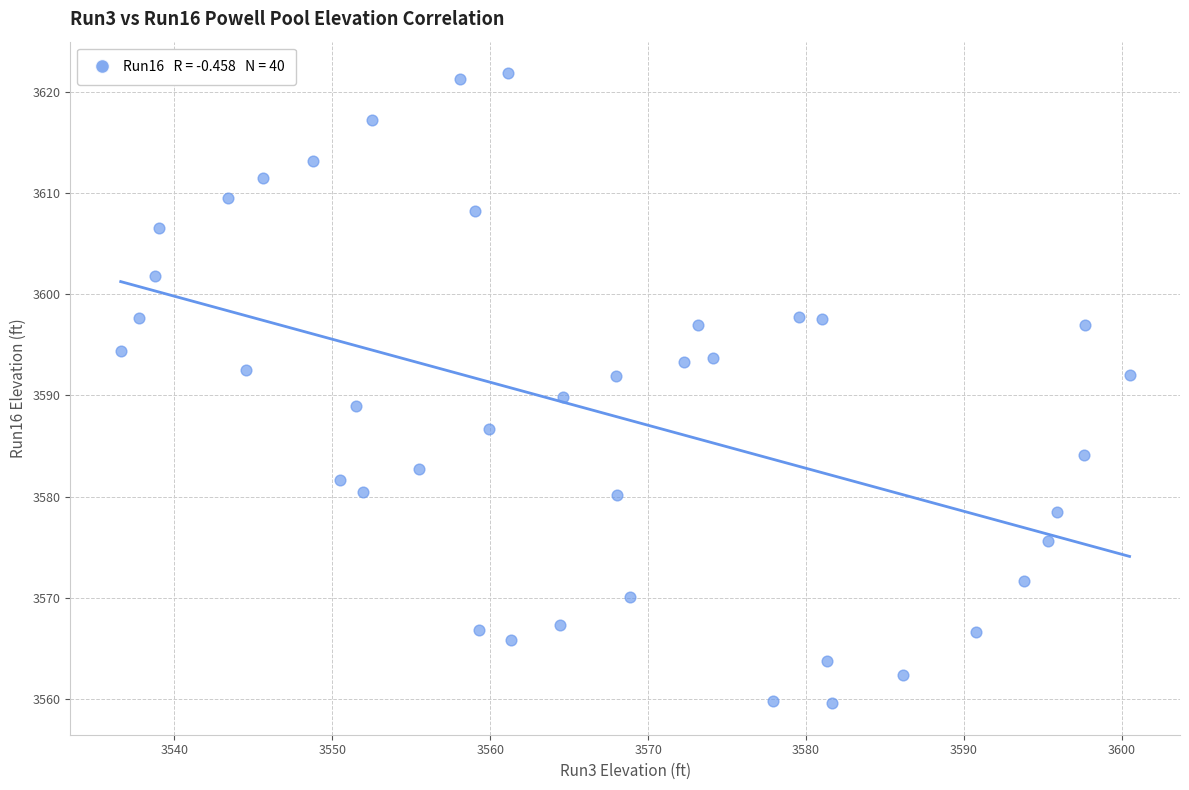

What is the range of X values (max minus min)?

63.9